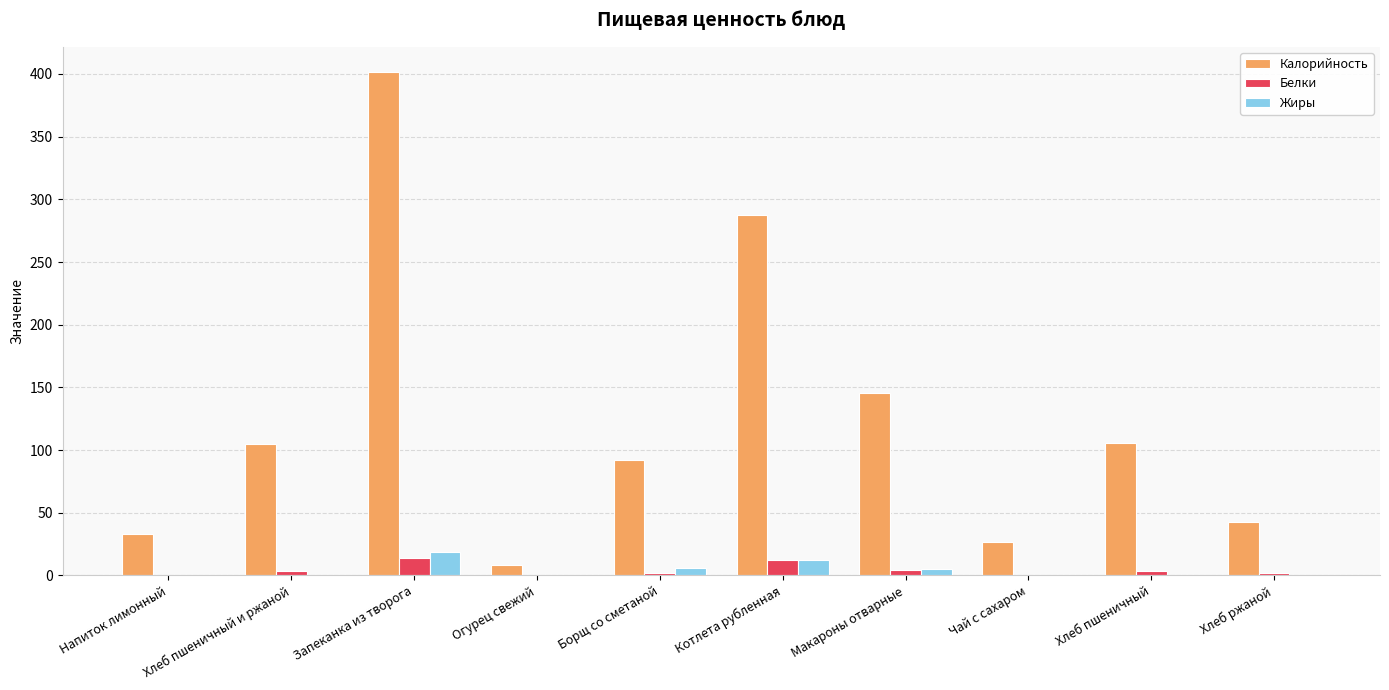

What is the average value of the Белки series?

4.2